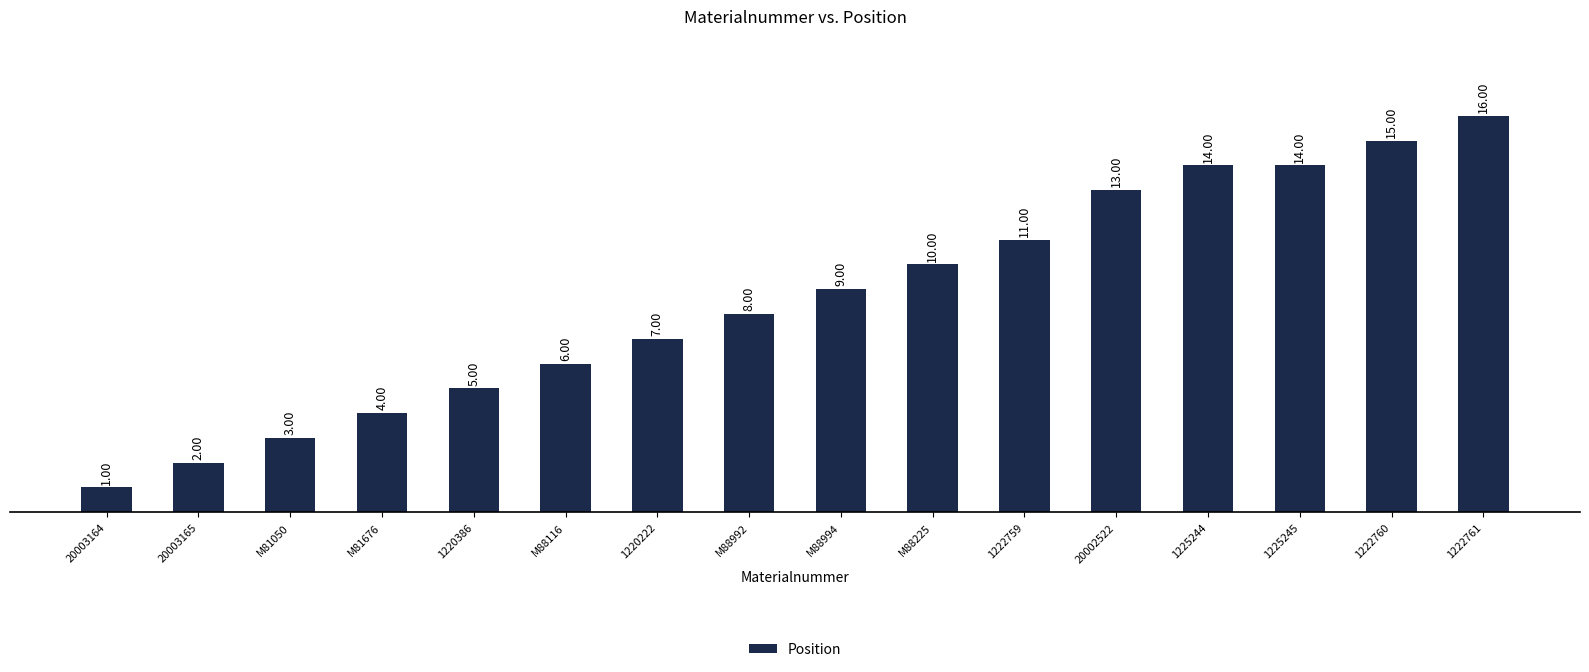

Reading left to right, what are all the values shown in this chart?

20003164=1	20003165=2	M81050=3	M81676=4	1220386=5	M88116=6	1220222=7	M88992=8	M88994=9	M88225=10	1222759=11	20002522=13	1225244=14	1225245=14	1222760=15	1222761=16